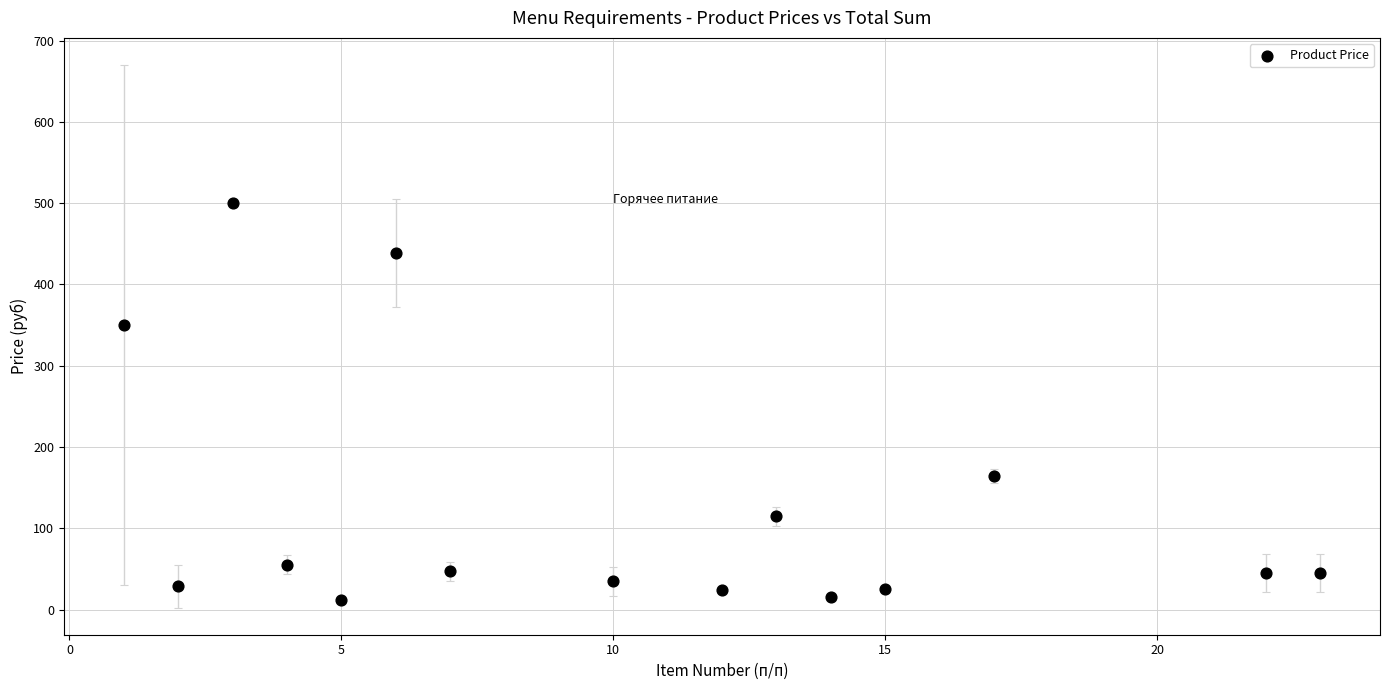

What is the range of Y values (max minus min)?

488.0